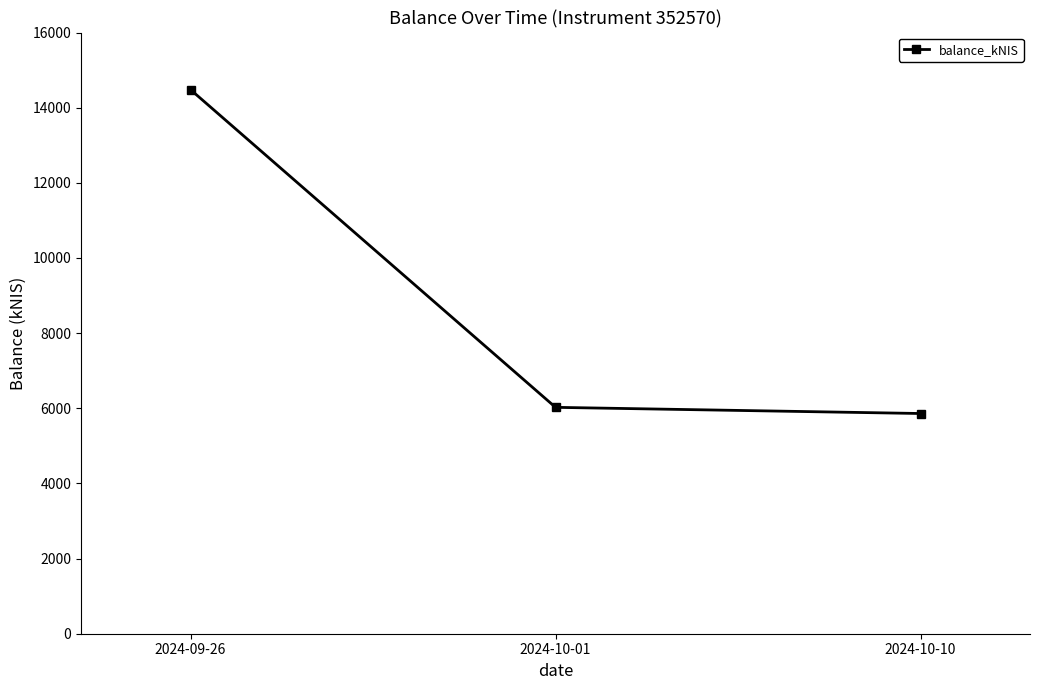

What is the sum of the values at 2024-09-26 and 2024-10-01?

20505.0